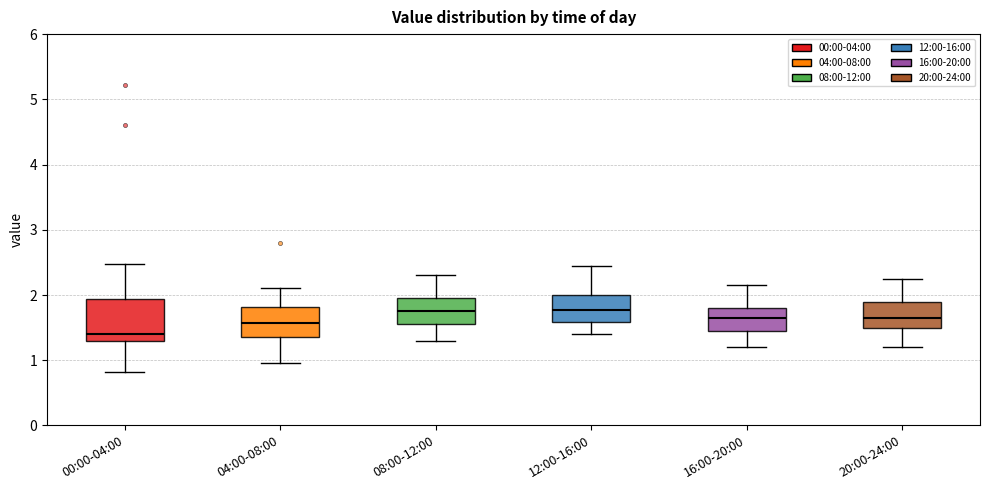

Reading left to right, read every box against the y-axis: the position of its median line, the range the box covers, and the ends of its whiskers. The values are not printed on the chart, so give them approximately, as read against the axis.

00:00-04:00: median 1.4, box 1.3 to 1.9, whiskers 0.8 to 2.5
04:00-08:00: median 1.6, box 1.4 to 1.8, whiskers 1.0 to 2.1
08:00-12:00: median 1.8, box 1.6 to 2.0, whiskers 1.3 to 2.3
12:00-16:00: median 1.8, box 1.6 to 2.0, whiskers 1.4 to 2.5
16:00-20:00: median 1.7, box 1.5 to 1.8, whiskers 1.2 to 2.2
20:00-24:00: median 1.7, box 1.5 to 1.9, whiskers 1.2 to 2.3